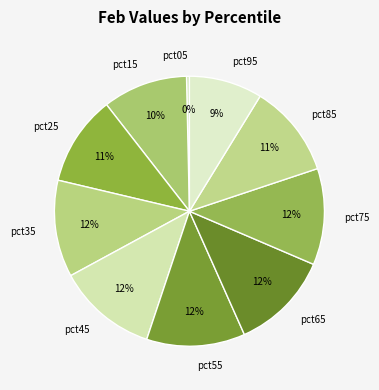

What percentage is the pct35 slice, to the nearest percent?

12%